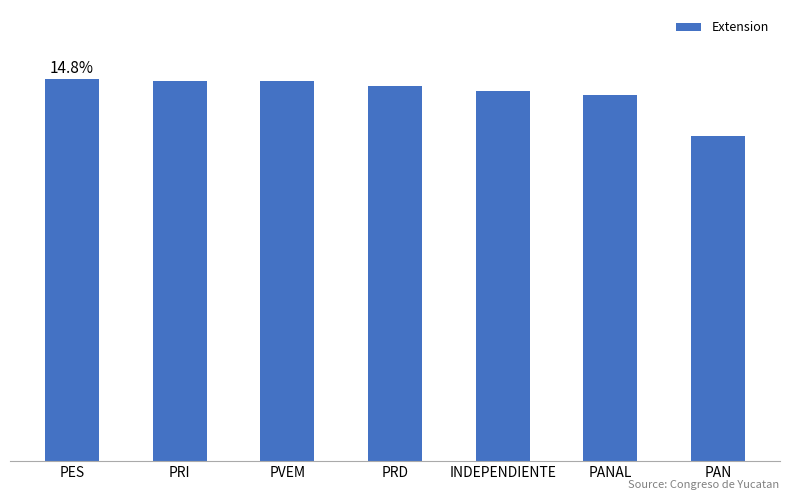

Does the chart contain any negative values?

No